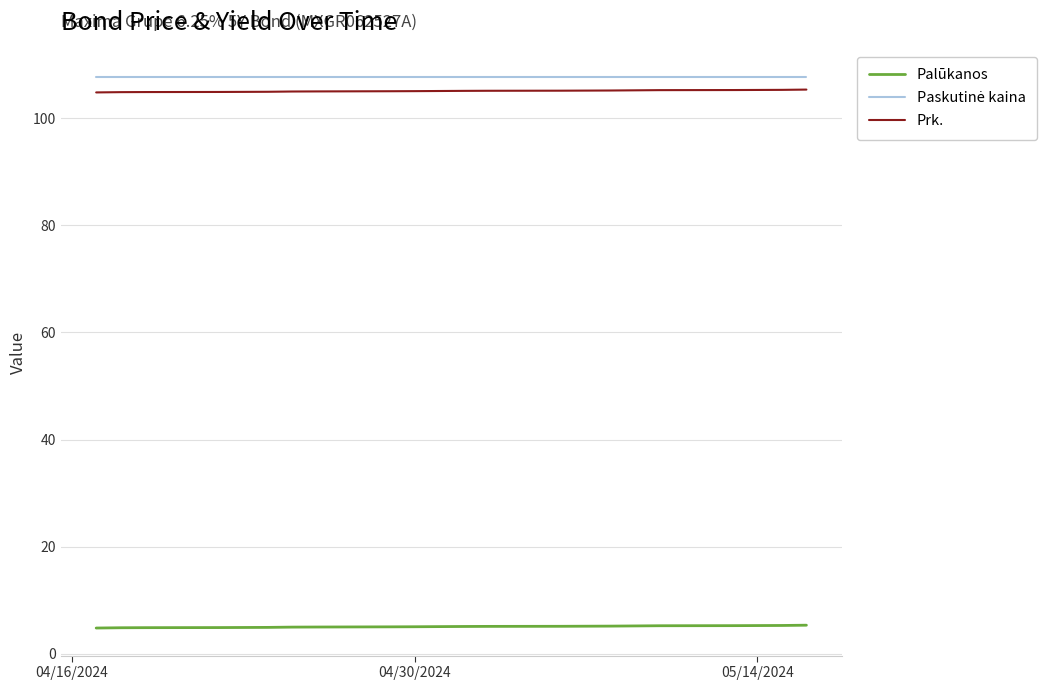

What is the minimum value shown in the chart?

4.8